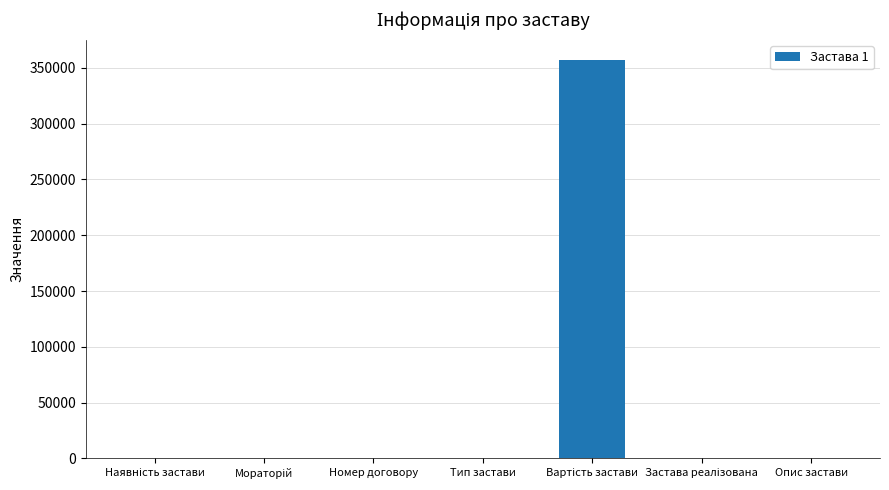

What is the maximum value shown in the chart?

357353